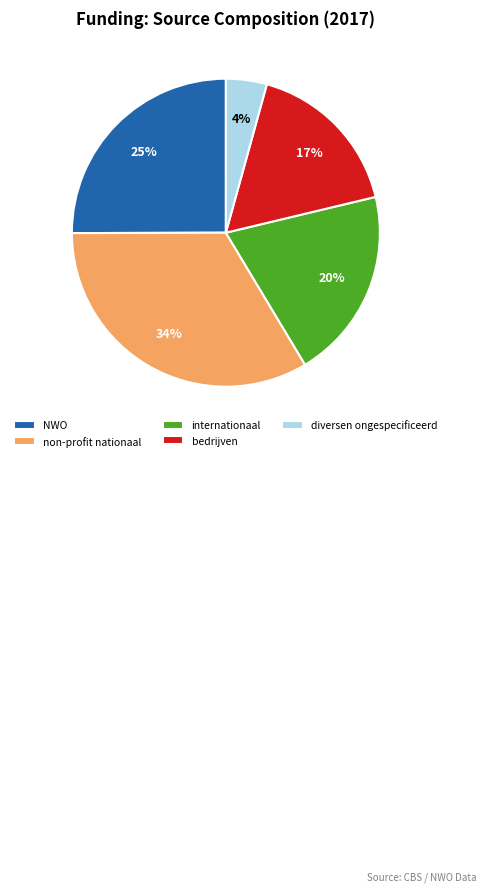

Is the sum of internationaal and non-profit nationaal greater than half?

Yes